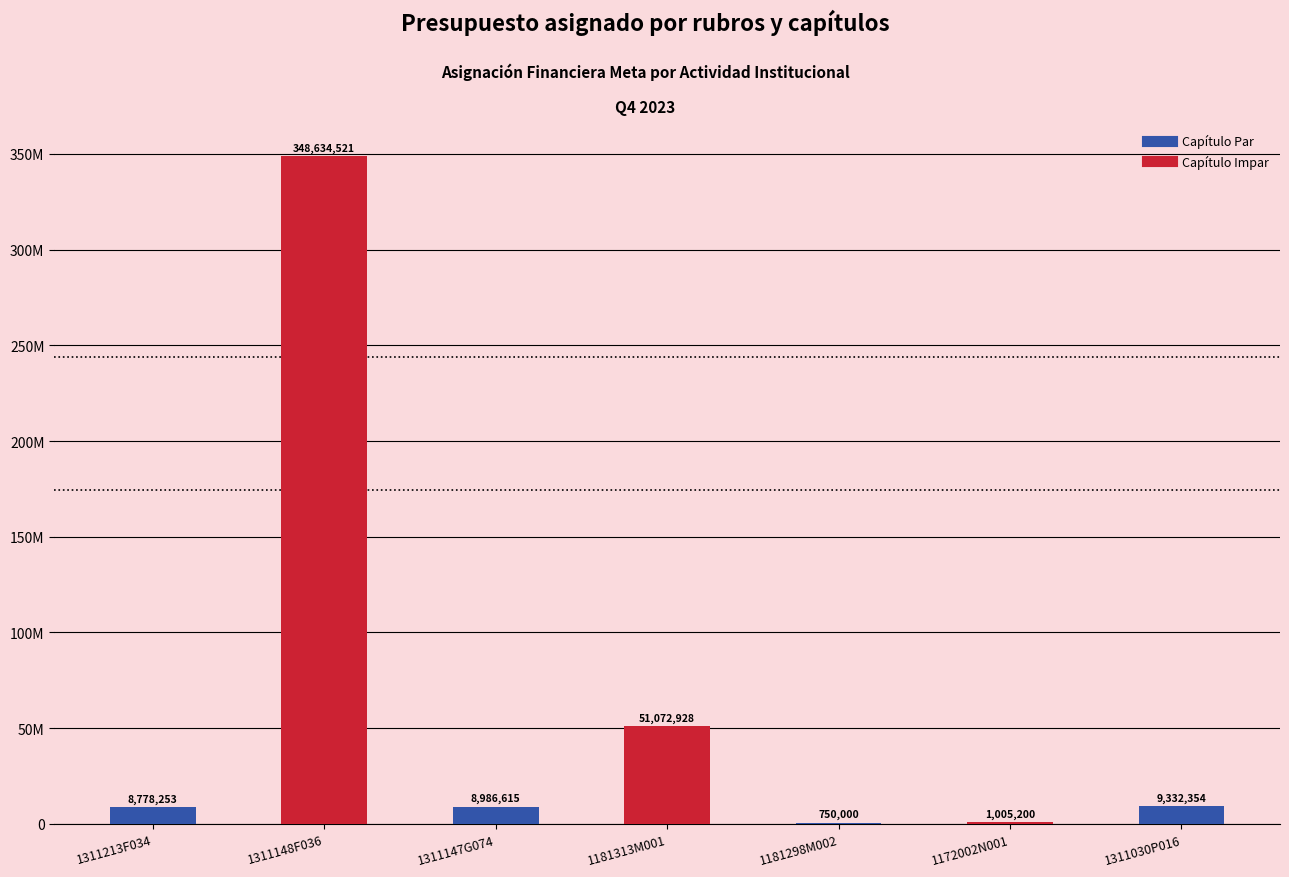

The chart shows a value of 471668788 at 1311148F036. True or false?

False